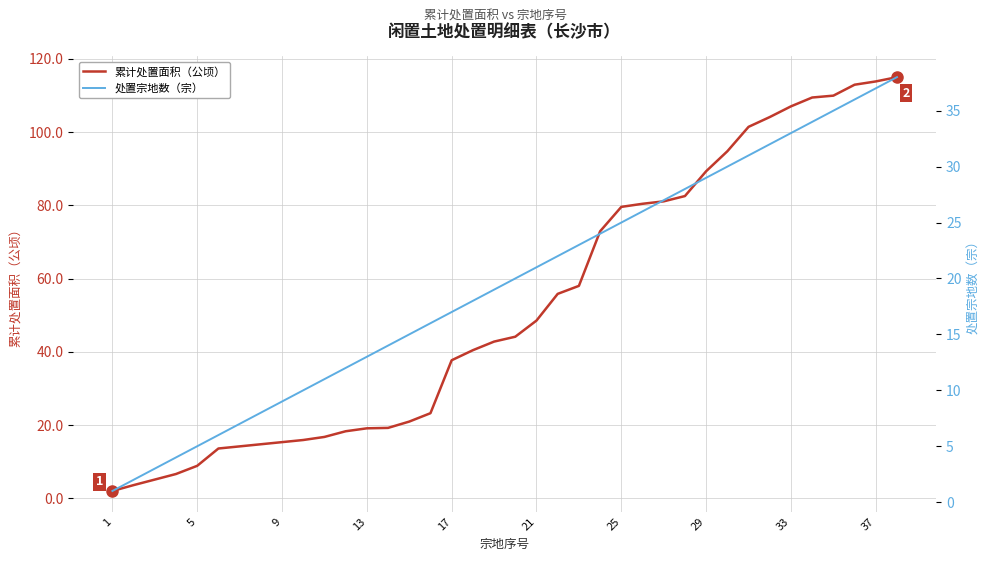

How many lines are shown in the chart?

2